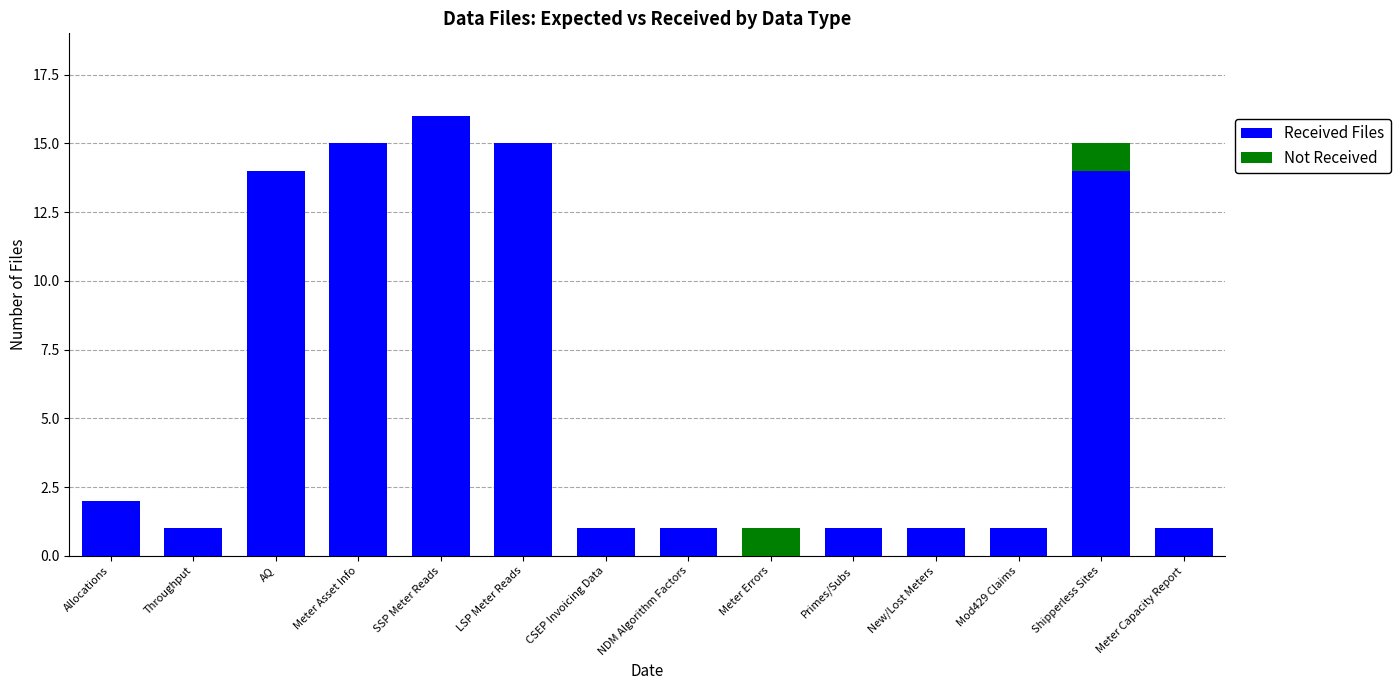

What is the sum of all Received Files values?

83